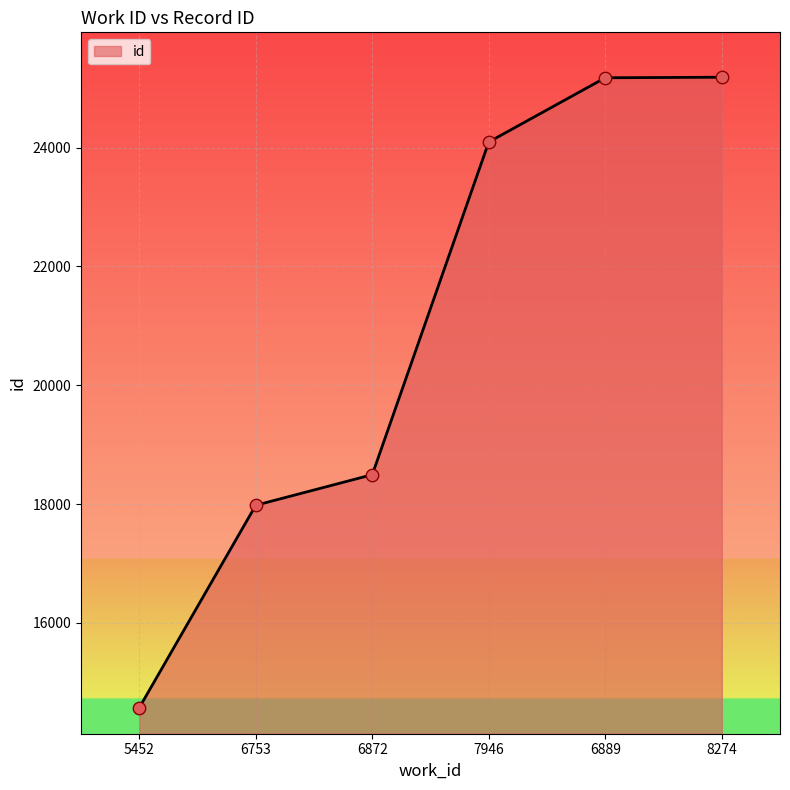

Between 5452 and 8274, which is larger?

8274